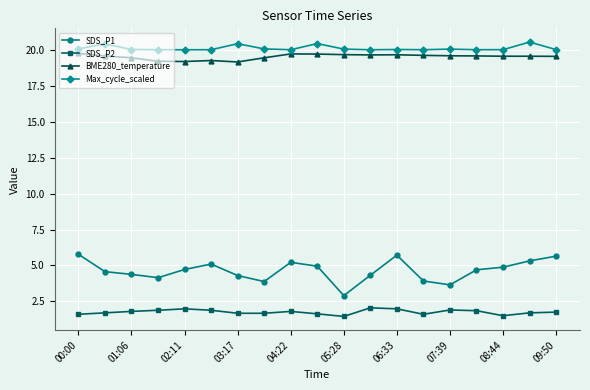

True or false: SDS_P2 has more than 1 points higher than both neighbors.

True